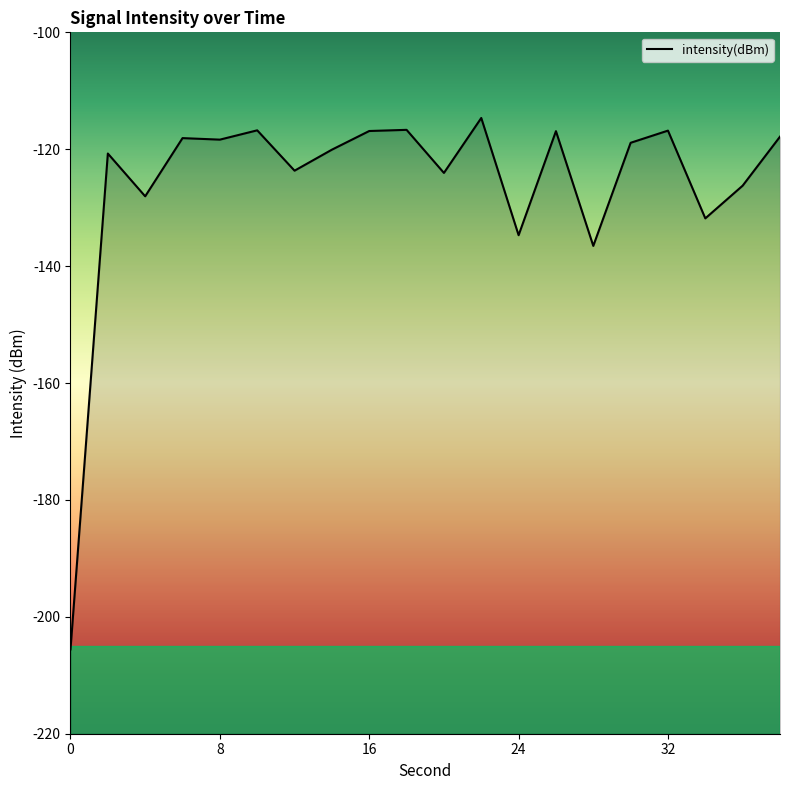

True or false: there are more than 2 points higher than both neighbors.

True